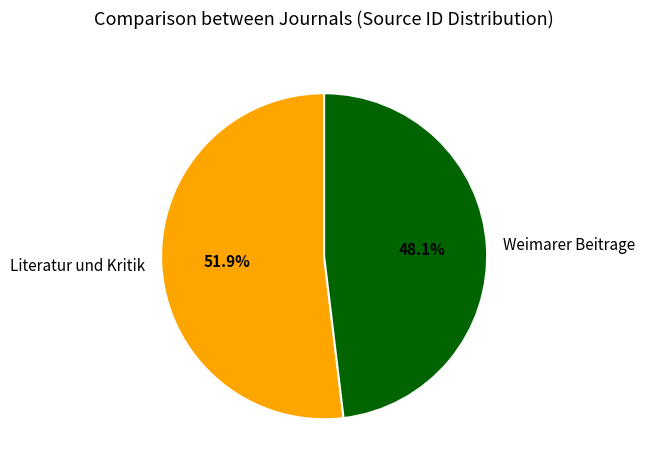

True or false: Literatur und Kritik accounts for 42% of the total.

False